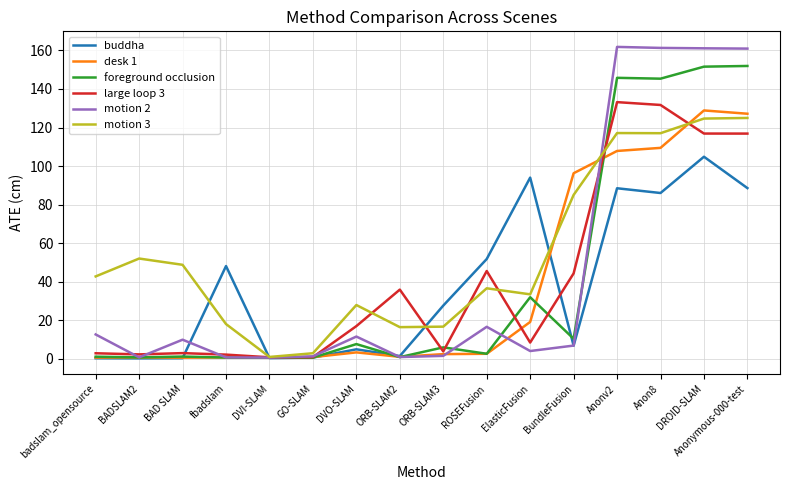

What is the maximum value for motion 2?

161.8